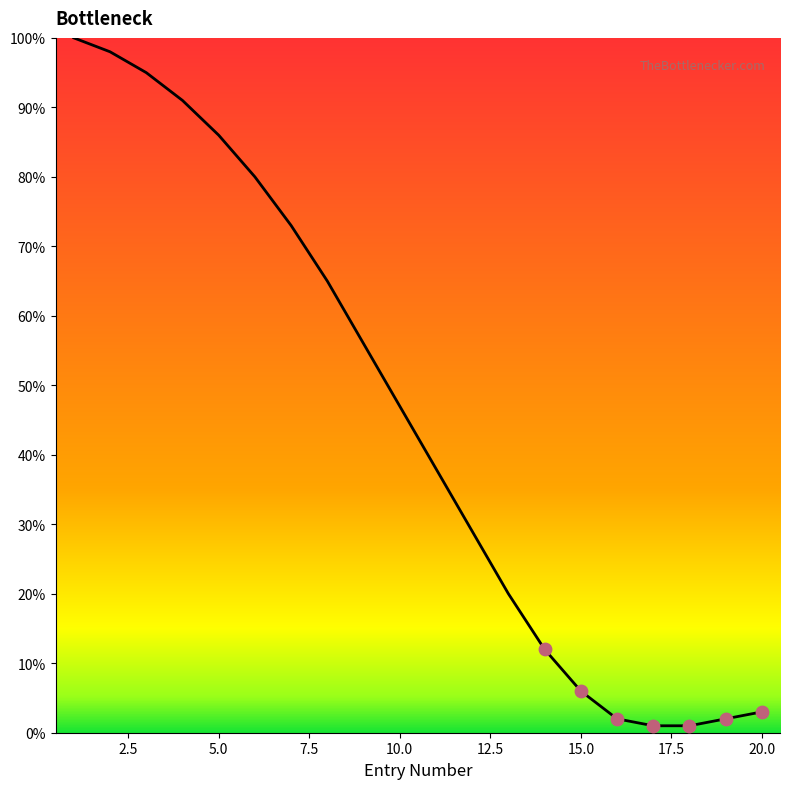

What is the difference between the maximum and minimum values?

99